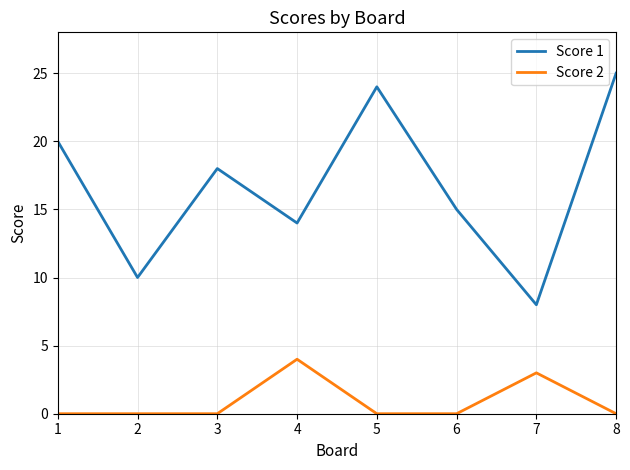

Which series has the largest total across all categories?

Score 1